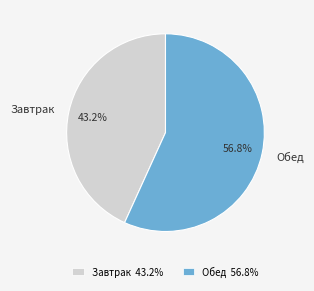

How many segments does this pie chart have?

2